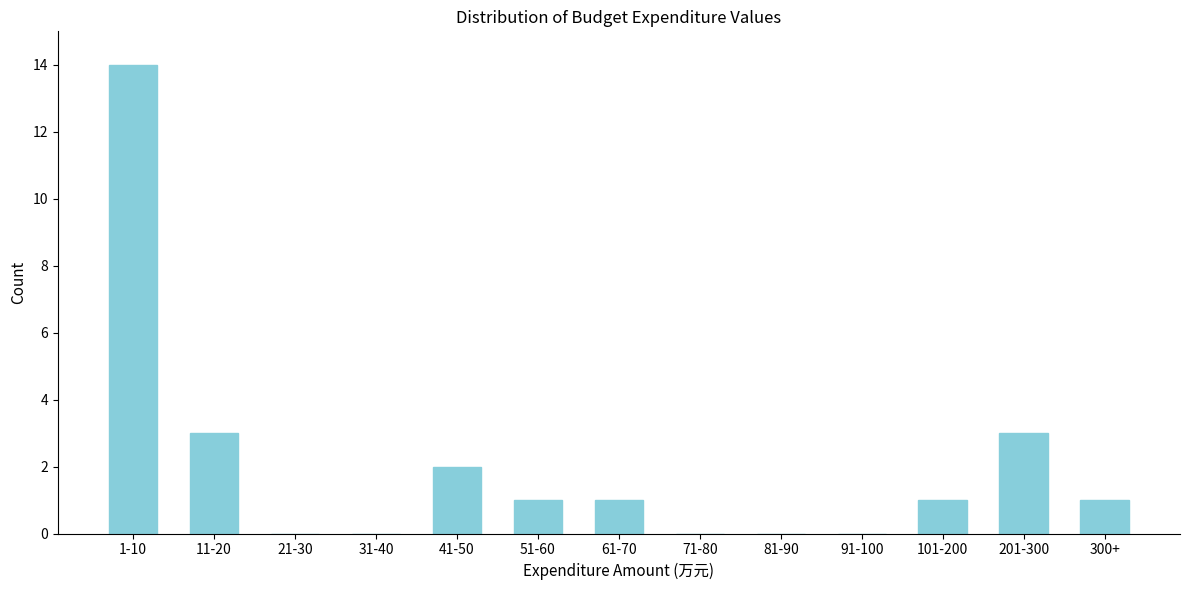

Reading left to right, extract all data points from this chart.

1-10=14	11-20=3	21-30=0	31-40=0	41-50=2	51-60=1	61-70=1	71-80=0	81-90=0	91-100=0	101-200=1	201-300=3	300+=1